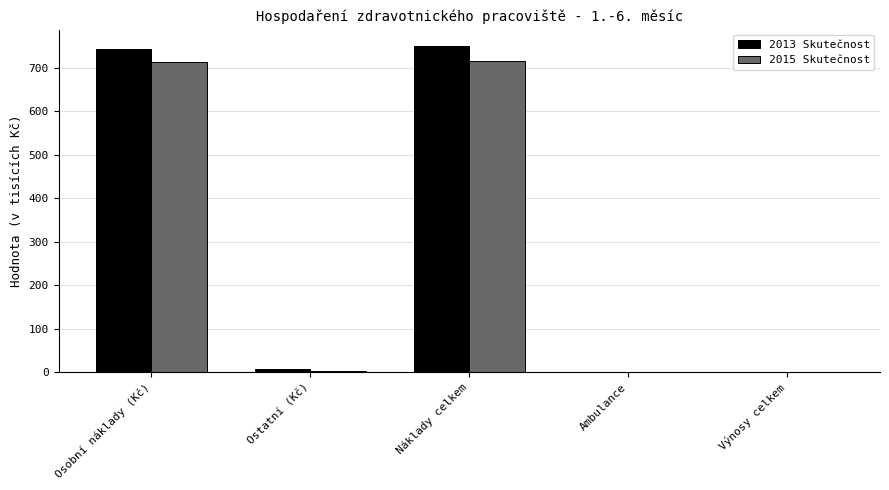

What is the maximum value shown in the chart?

749.2